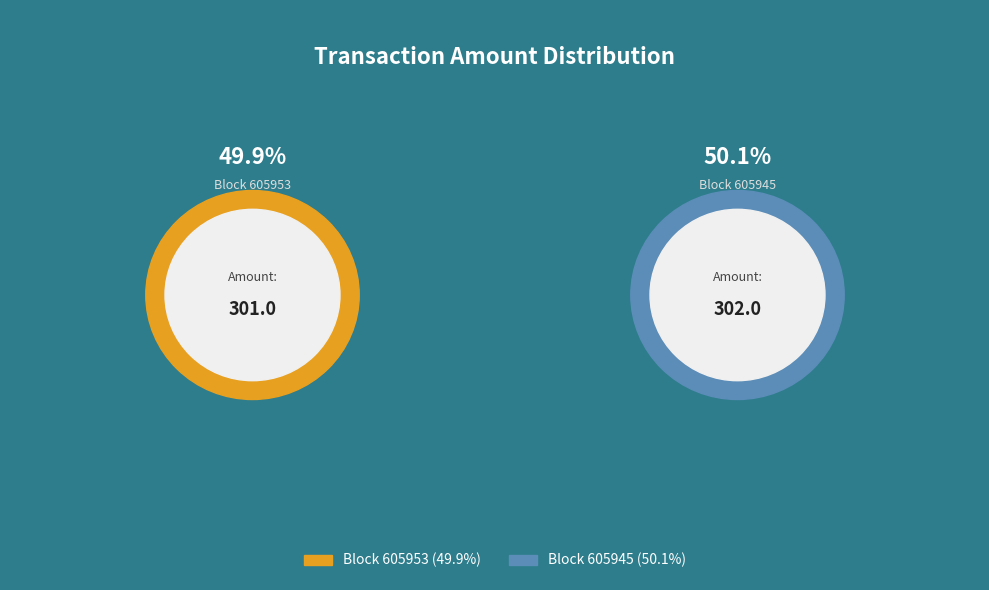

To the nearest percent, what percentage of the pie is 605945?

50%